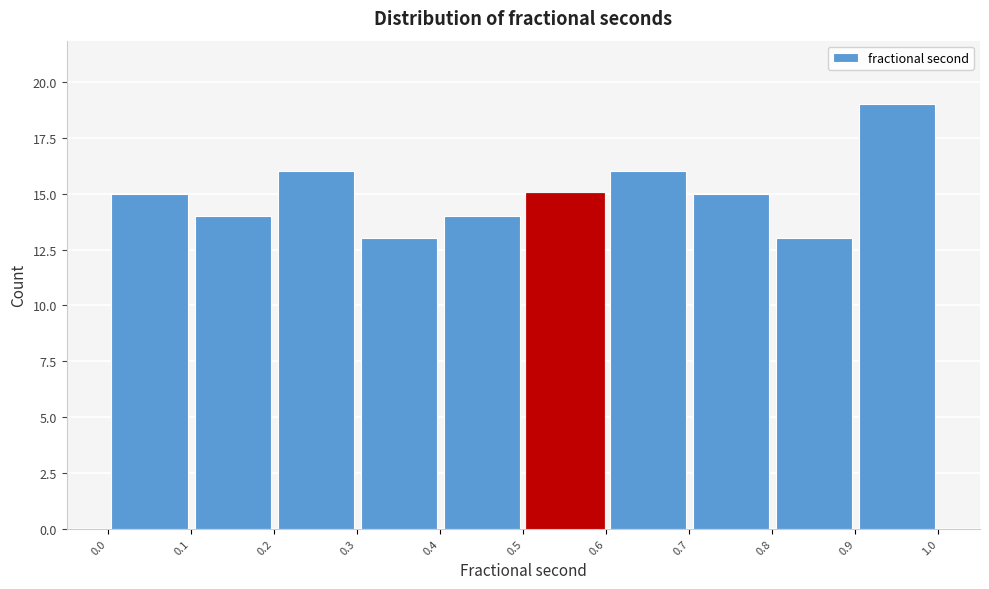

How tall is the bar that spans 0.9 to 1.0 on the x-axis? The values are not printed on the chart, so give them approximately, as read against the axis.

19